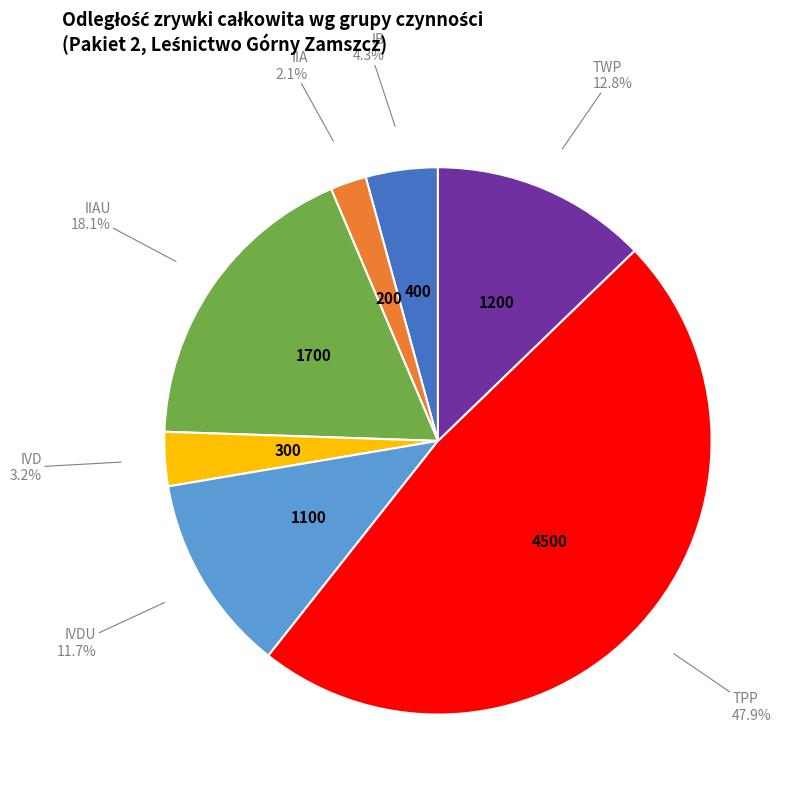

Is there a majority slice in this chart?

No